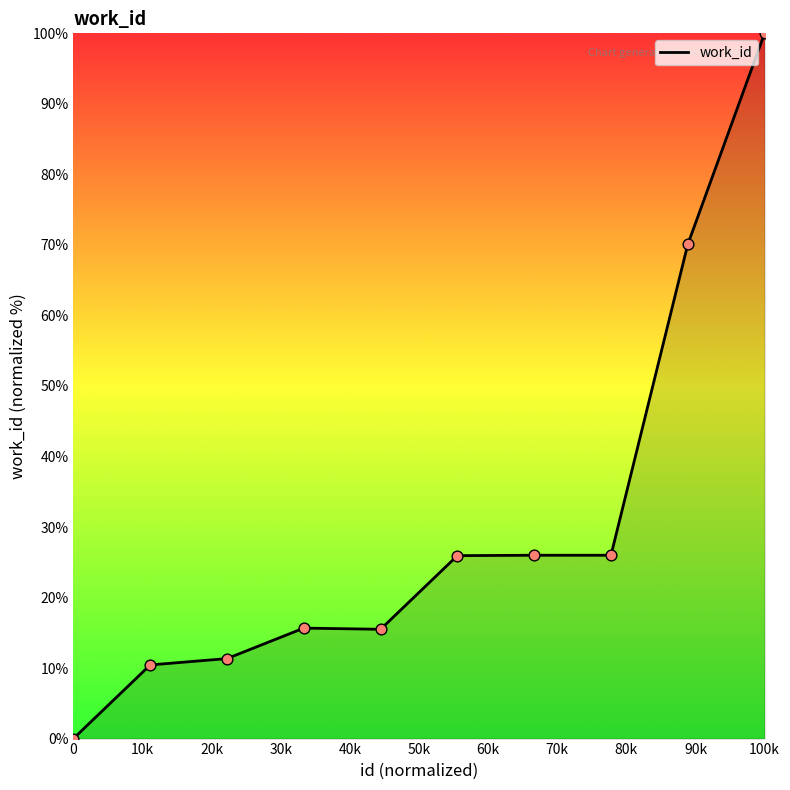

What is the difference between the maximum and minimum values?

100.0